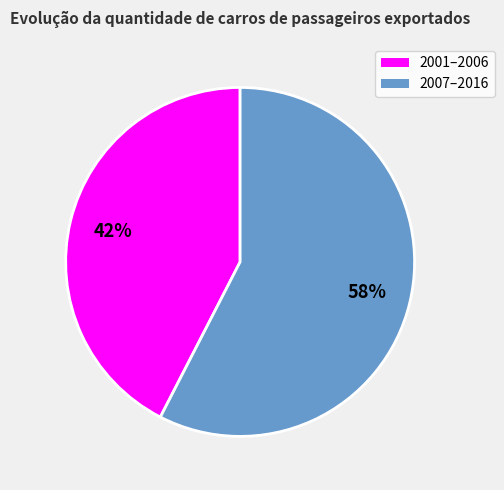

Does any single category account for the majority?

Yes